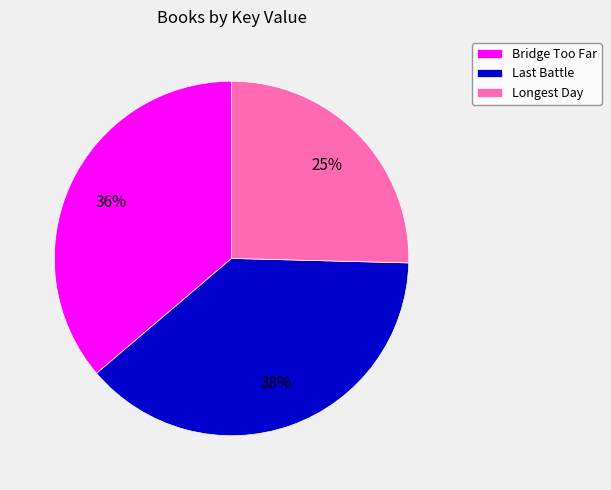

The Longest Day slice represents 25% of the pie. True or false?

True